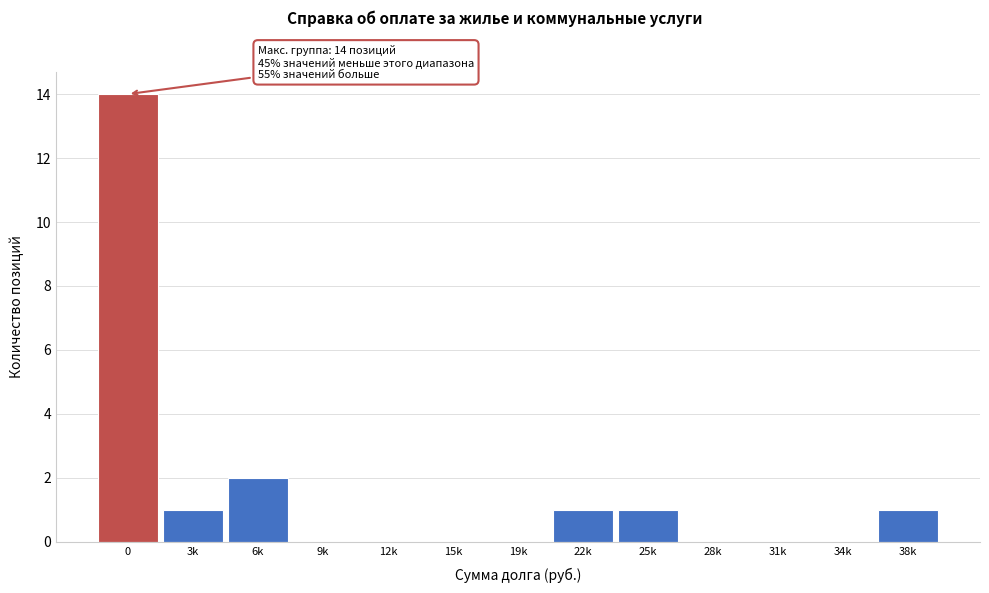

Reading left to right, extract all data points from this chart.

0=14	3k=1	6k=2	9k=0	12k=0	15k=0	19k=0	22k=1	25k=1	28k=0	31k=0	34k=0	38k=1